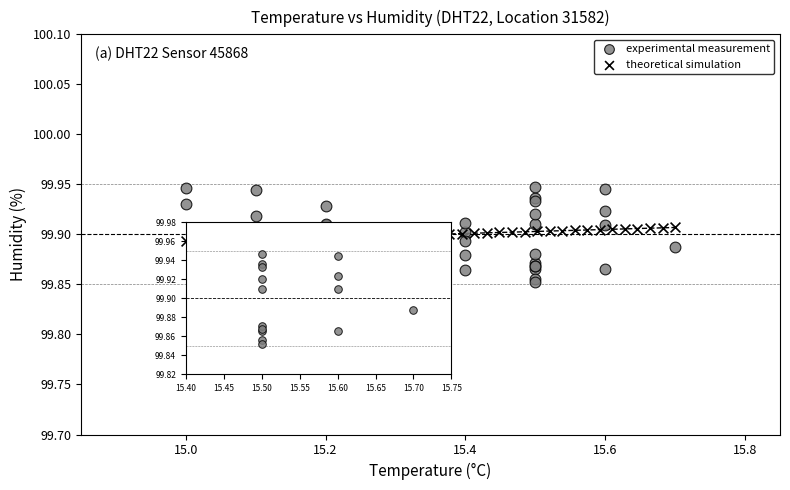

Which series reaches the minimum Y coordinate?

experimental measurement